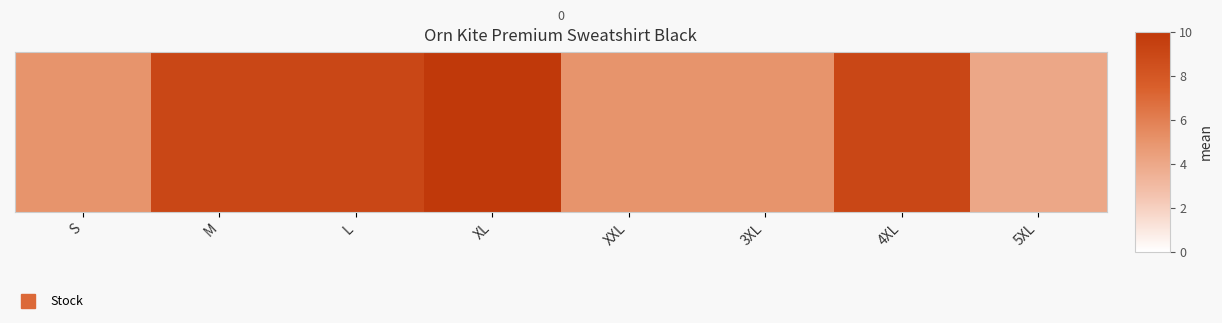

Which label corresponds to the largest value in the chart?

XL